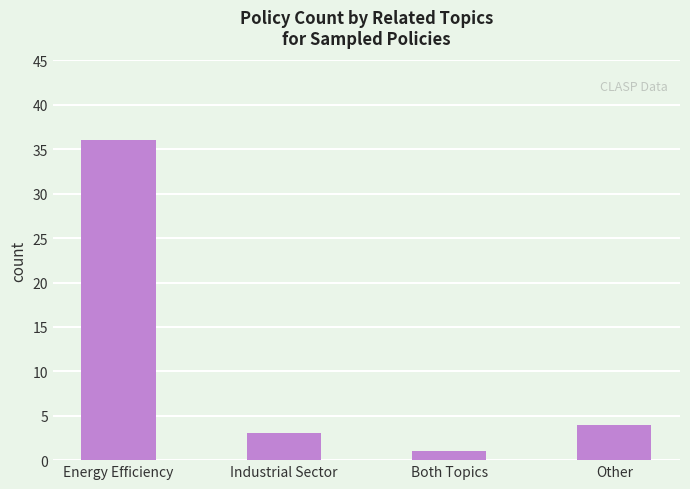

How many distinct data groups are displayed?

1